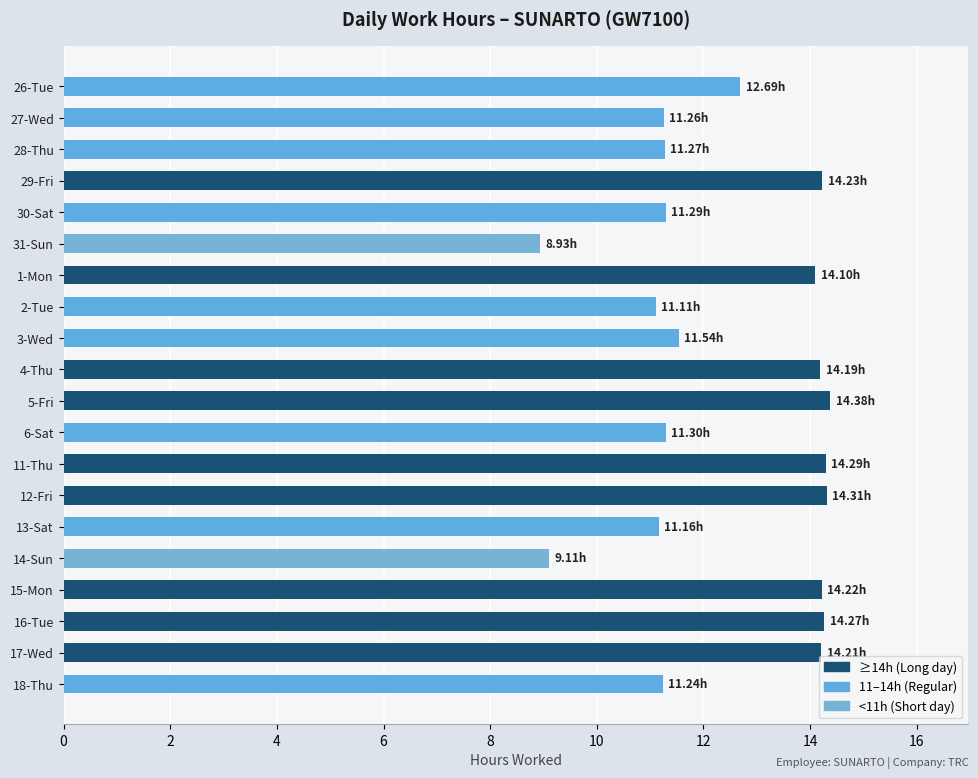

What is the average value?

12.5